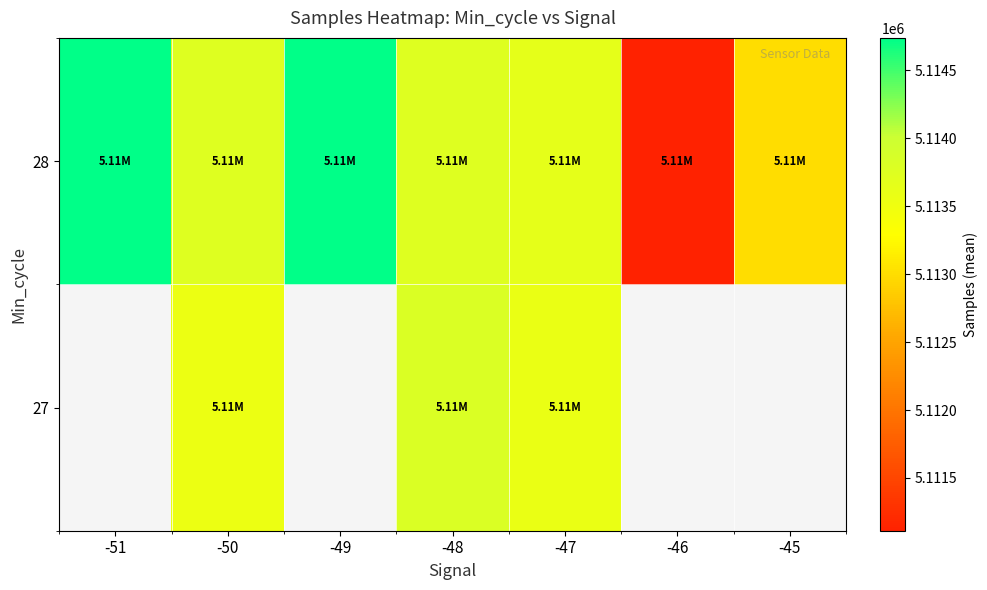

What is the difference between the highest and lowest values at -47?

72.0